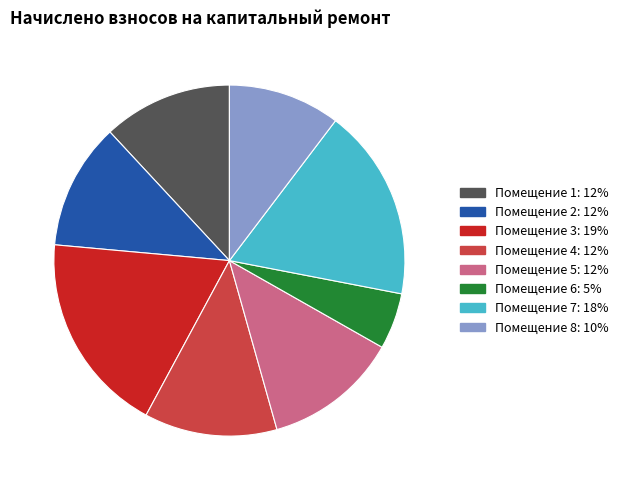

Is there any slice that represents more than half of the pie?

No